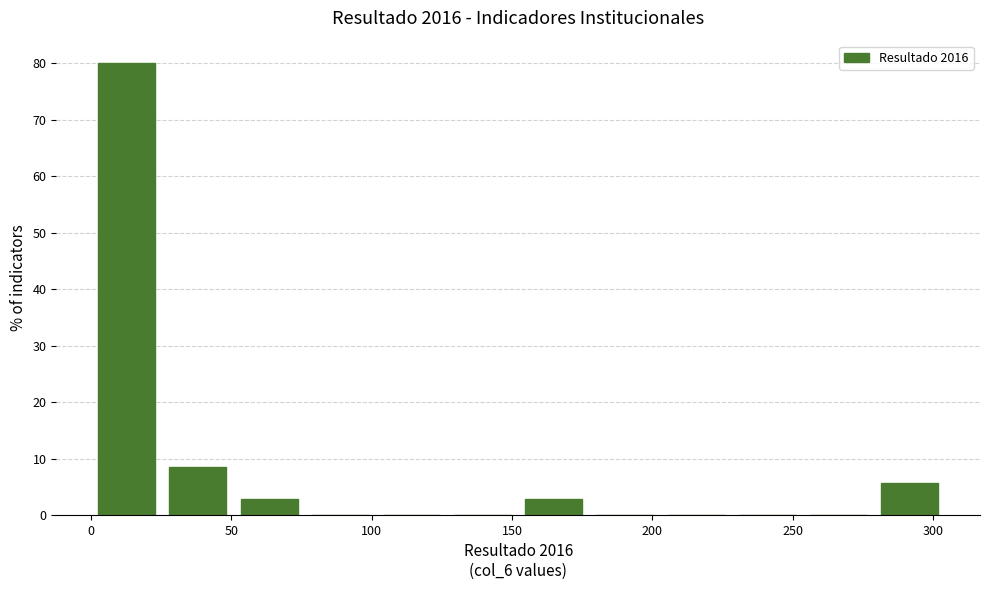

Reading left to right, transcribe this chart: for each bar, give the range it covers on the x-axis and its height. Neither the bar edges nor the heights are printed on the chart, so give them approximately, as read against the axes.

0 to 25: 80
25 to 50: 9
50 to 75: 3
75 to 100: 0
100 to 125: 0
125 to 150: 0
150 to 175: 3
175 to 205: 0
205 to 230: 0
230 to 255: 0
255 to 280: 0
280 to 305: 6